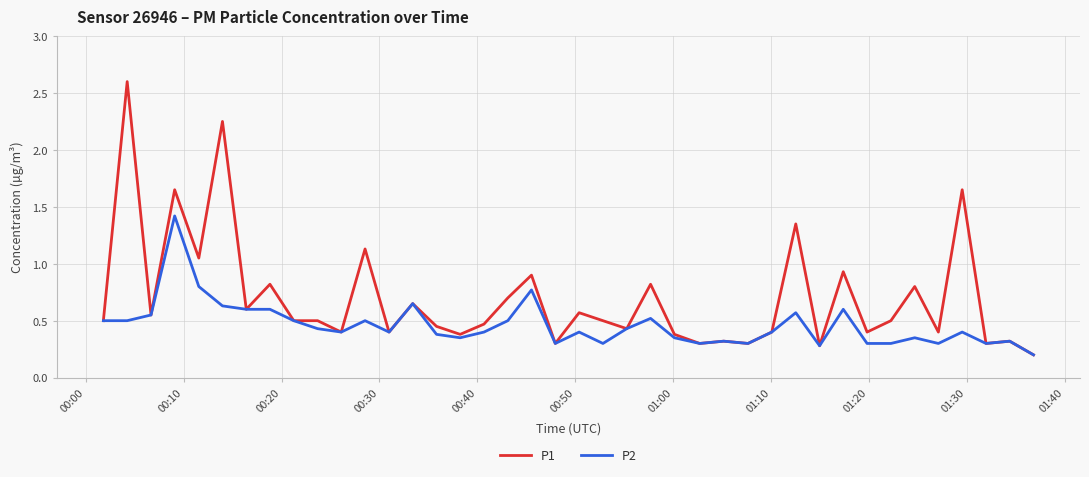

What is the maximum value shown in the chart?

2.6